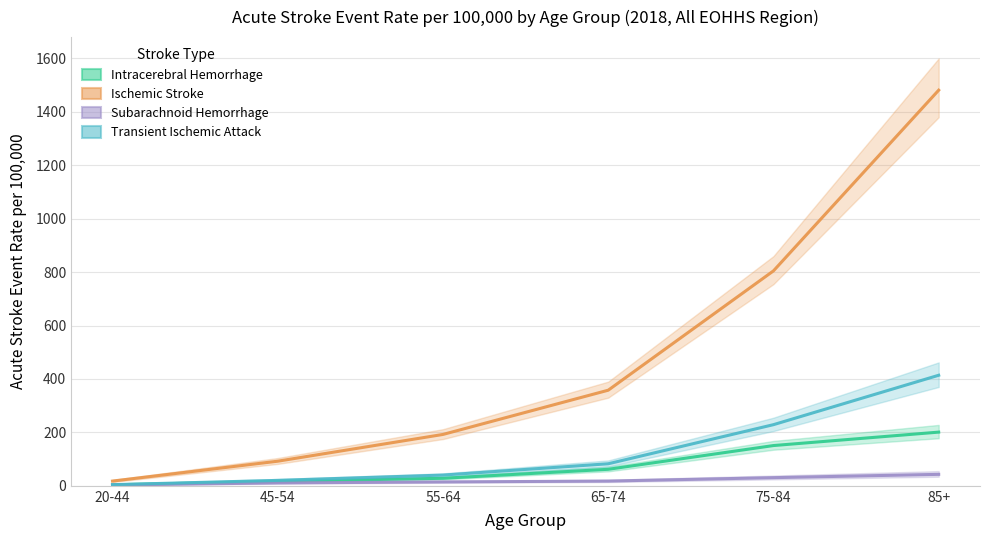

What is the average value of the Transient Ischemic Attack series?

131.7